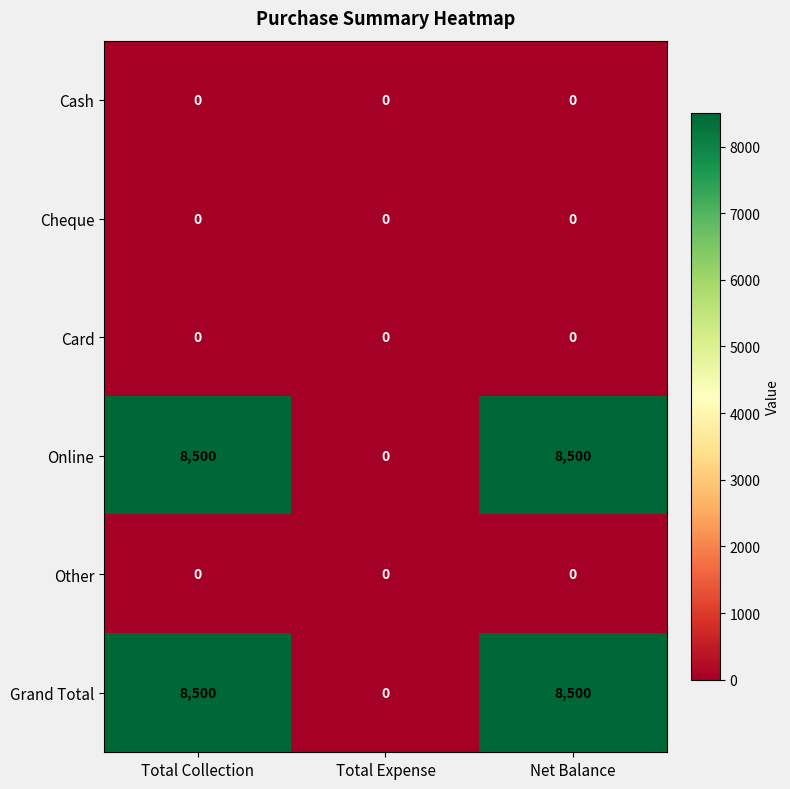

What is the maximum value shown in the chart?

8500